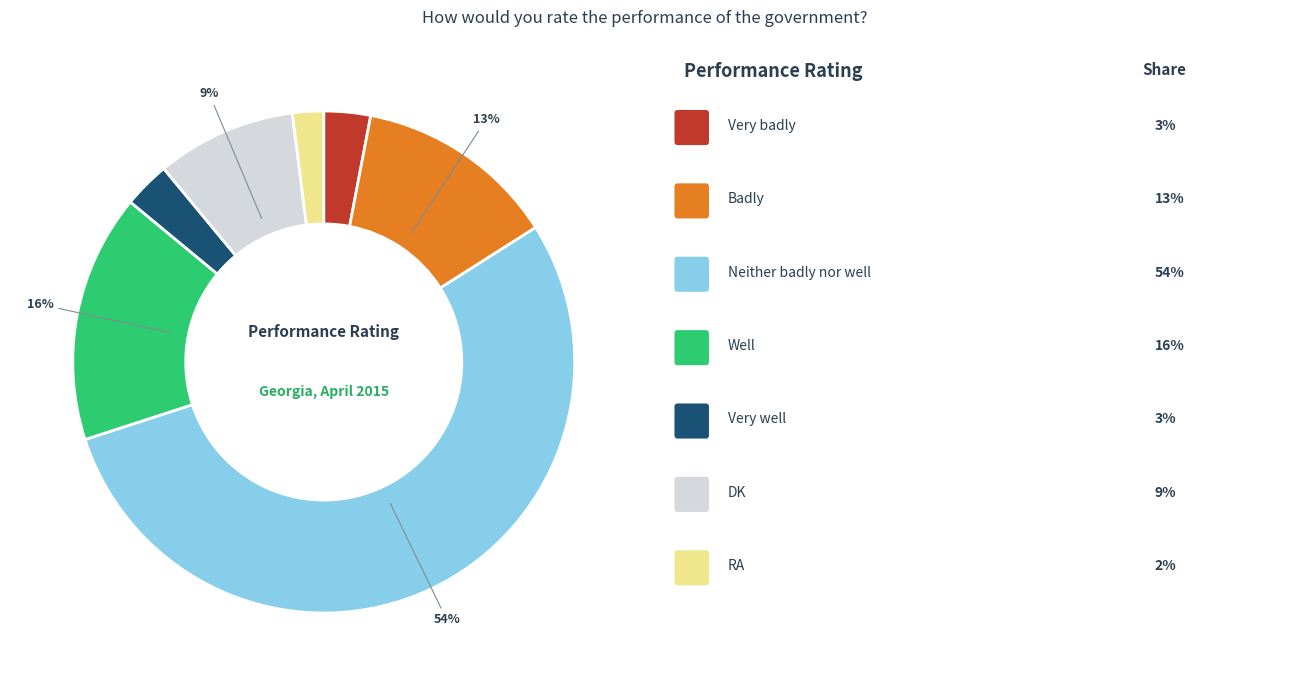

To the nearest percent, what is the average slice percentage?

14%